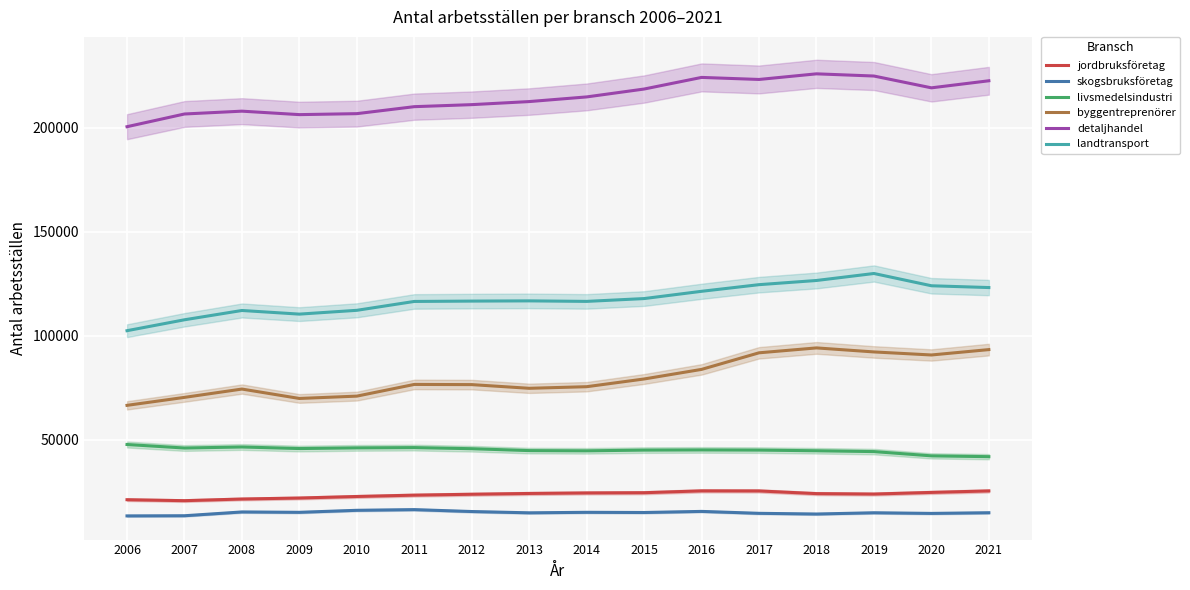

At how many categories does at least one series exceed 162082?

16